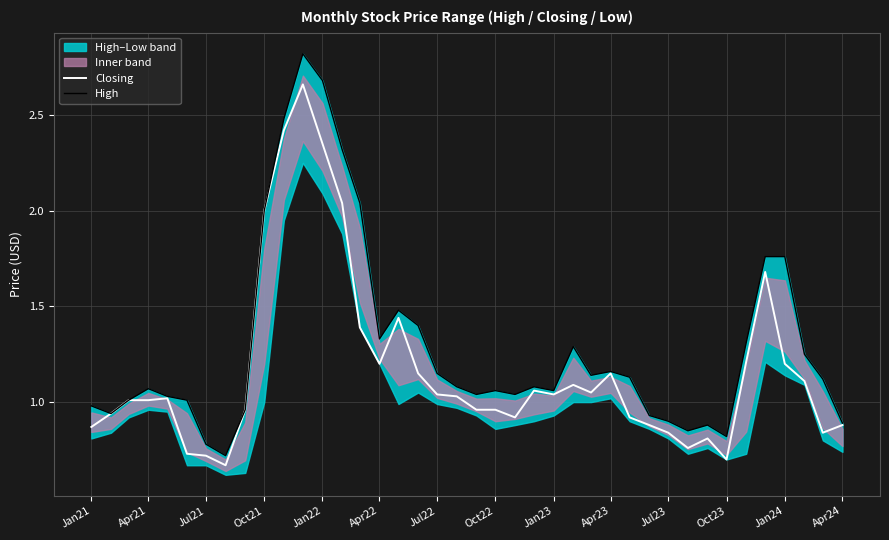

What is the value of the High point at the 10th from the left?

2.0